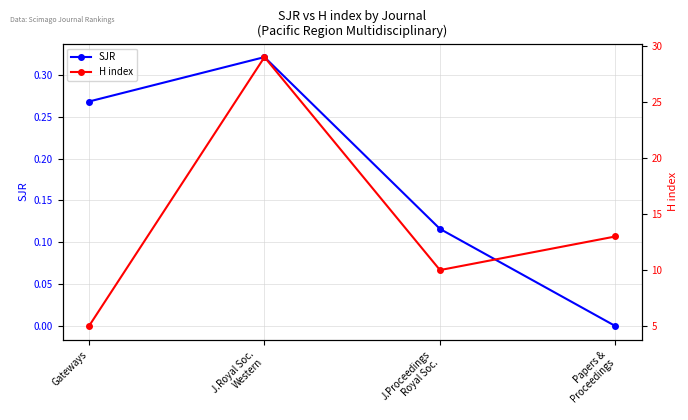

How many lines are shown in the chart?

2